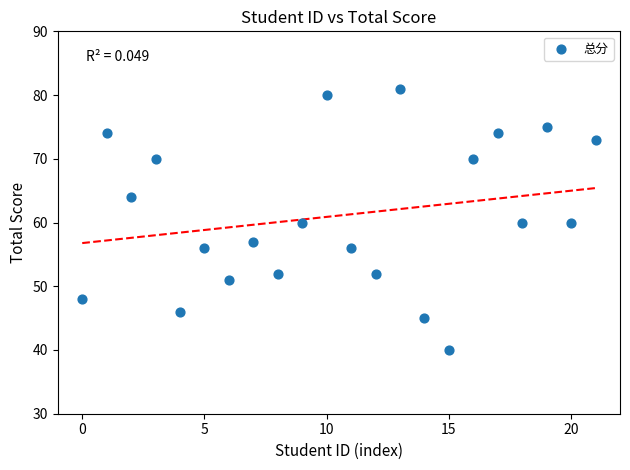

What is the range of Y values (max minus min)?

41